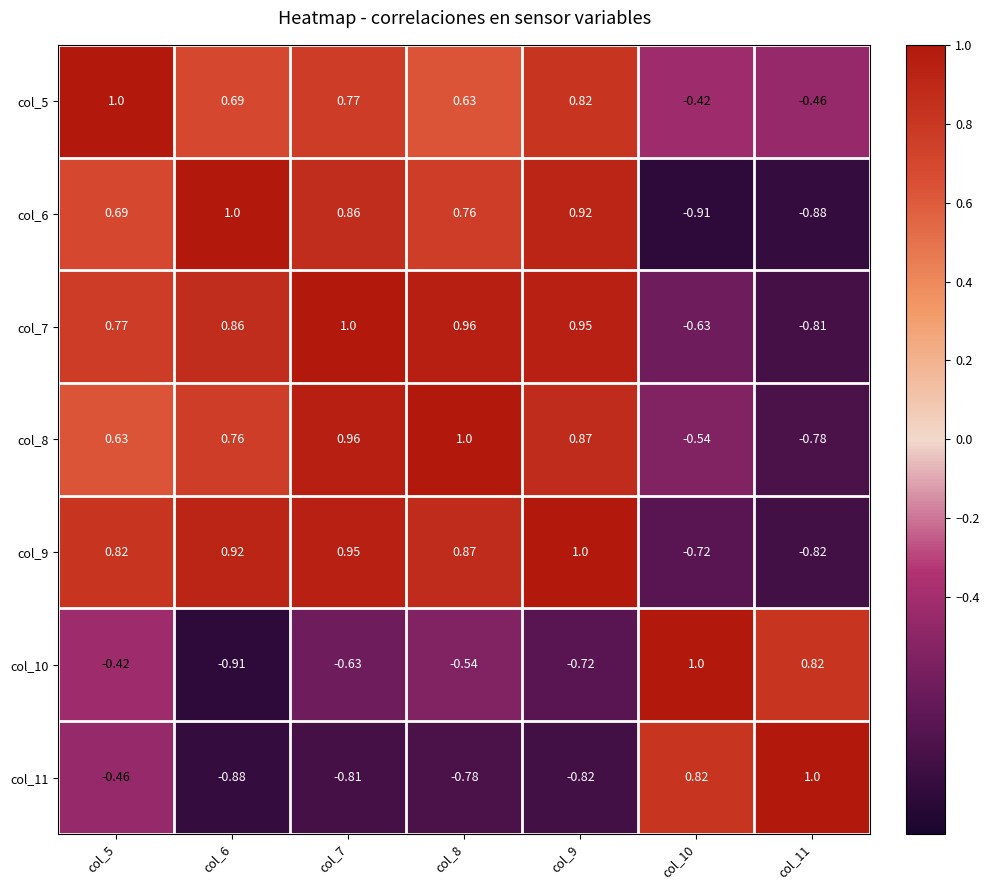

Is the value of col_10 at col_10 greater than the value of col_7 at col_9?

Yes